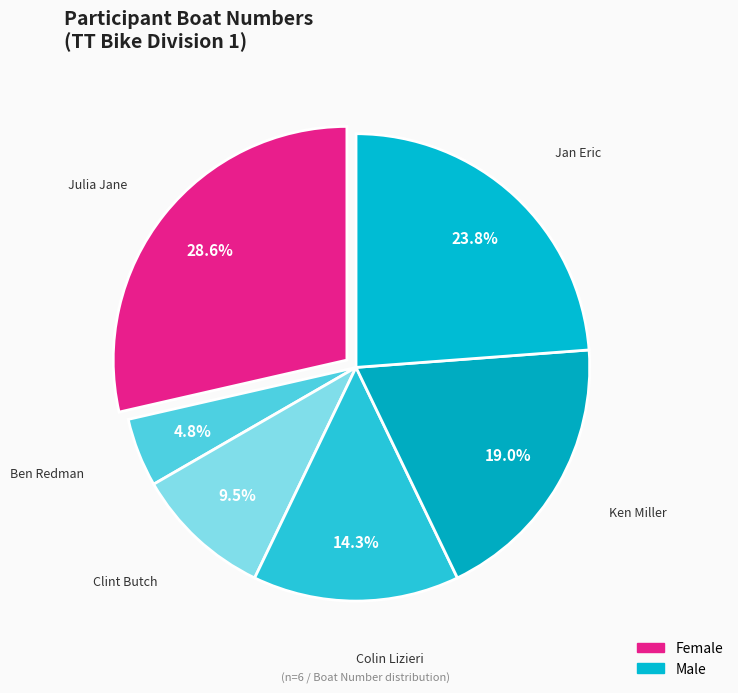

How many segments does this pie chart have?

6